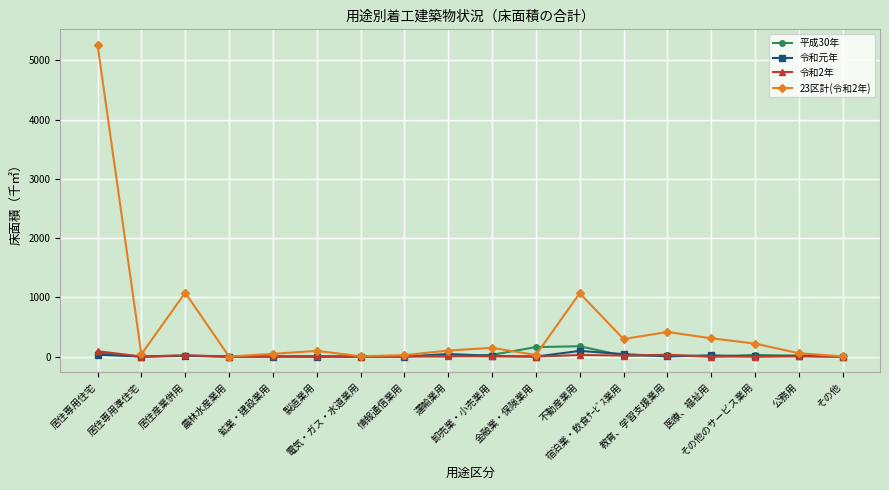

What is the greatest value displayed?

5260.8